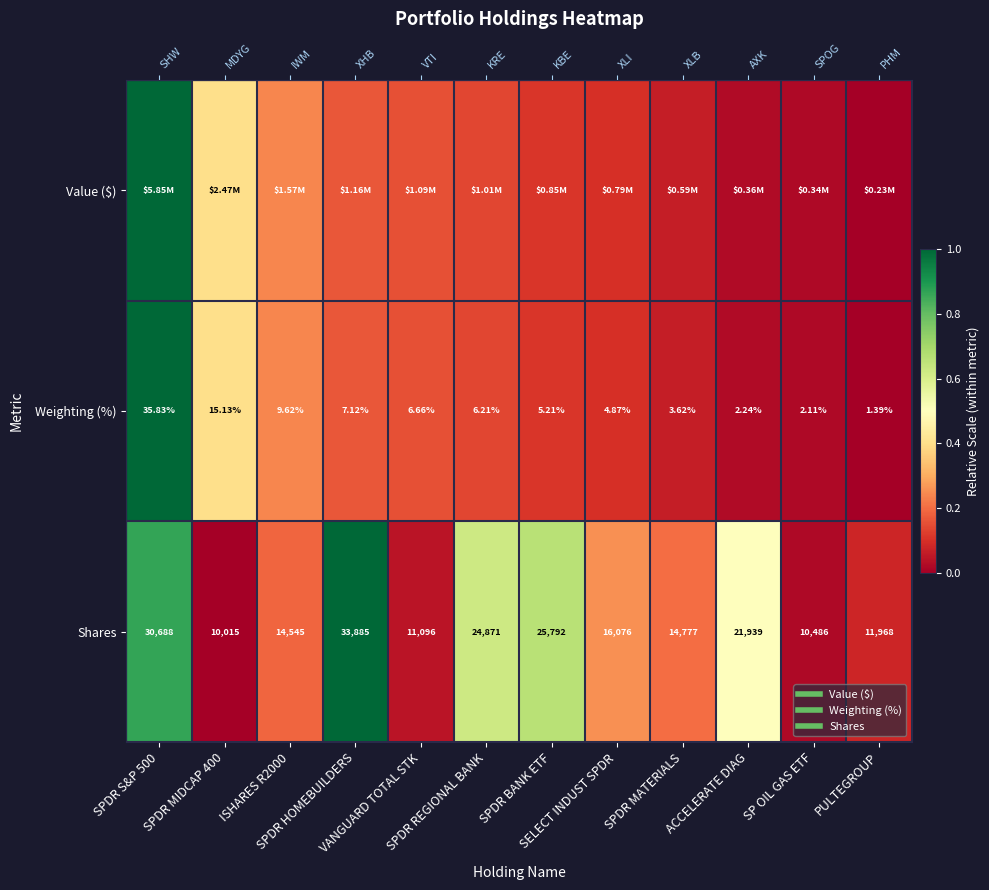

Which series has the largest total across all categories?

Shares